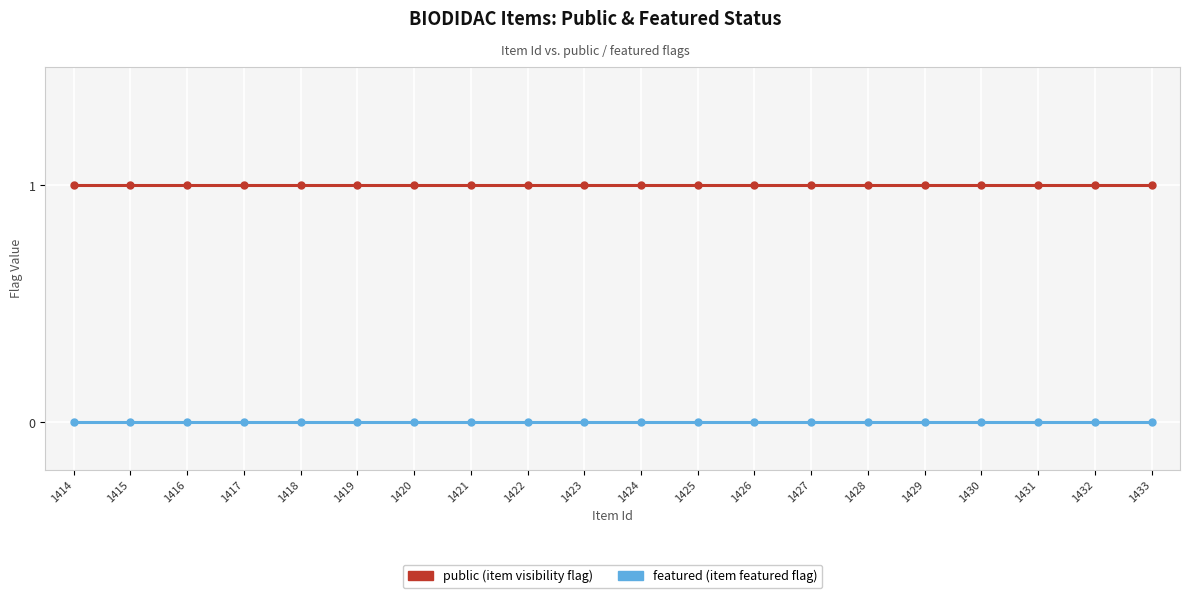

Does the chart display data point markers on the line(s)?

Yes